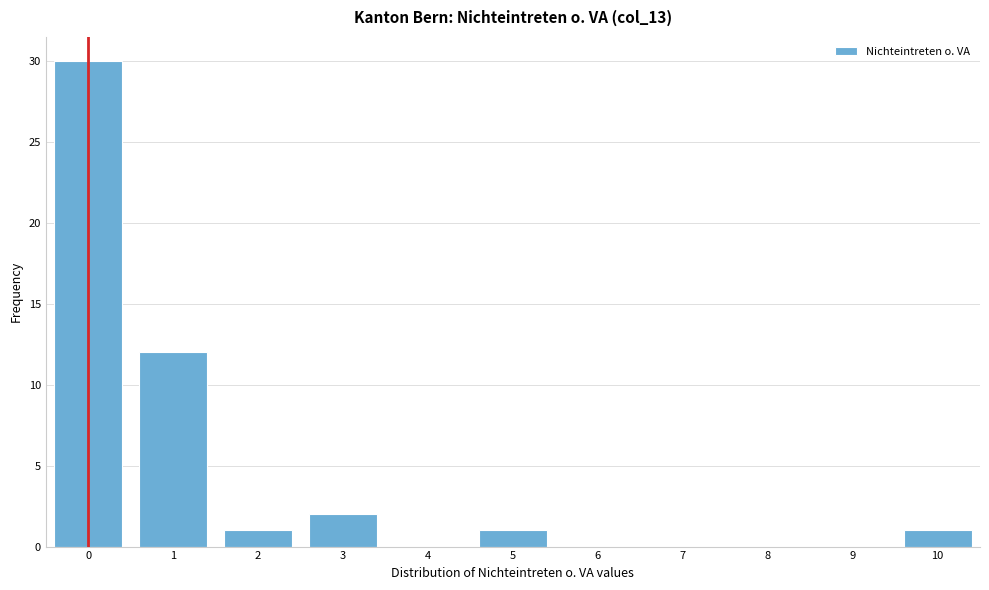

Reading left to right, list every bar in this chart as the range it spans on the x-axis followed by its height. The values are not printed on the chart, so give them approximately, as read against the axis.

-0.5 to 0.5: 30
0.5 to 1.5: 12
1.5 to 2.5: 1
2.5 to 3.5: 2
3.5 to 4.5: 0
4.5 to 5.5: 1
5.5 to 6.5: 0
6.5 to 7.5: 0
7.5 to 8.5: 0
8.5 to 9.5: 0
9.5 to 10.5: 1